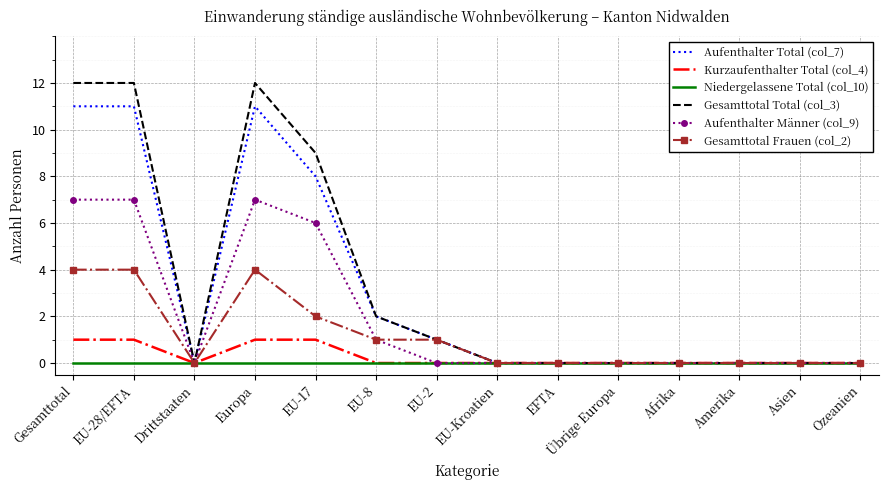

What is the difference between the second highest and second lowest values in the Gesamttotal Frauen (col_2) series?

4